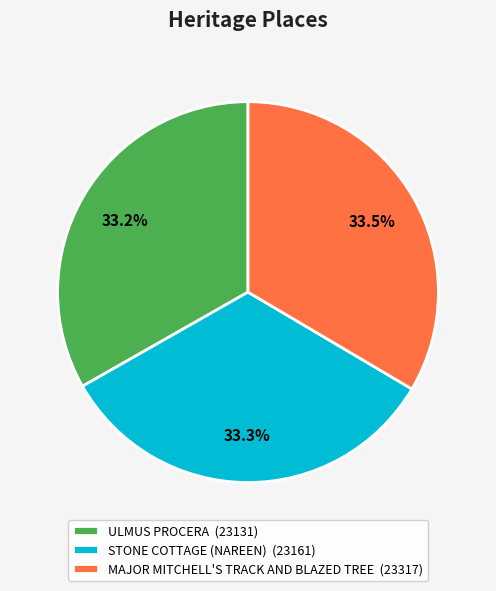

How many segments does this pie chart have?

3